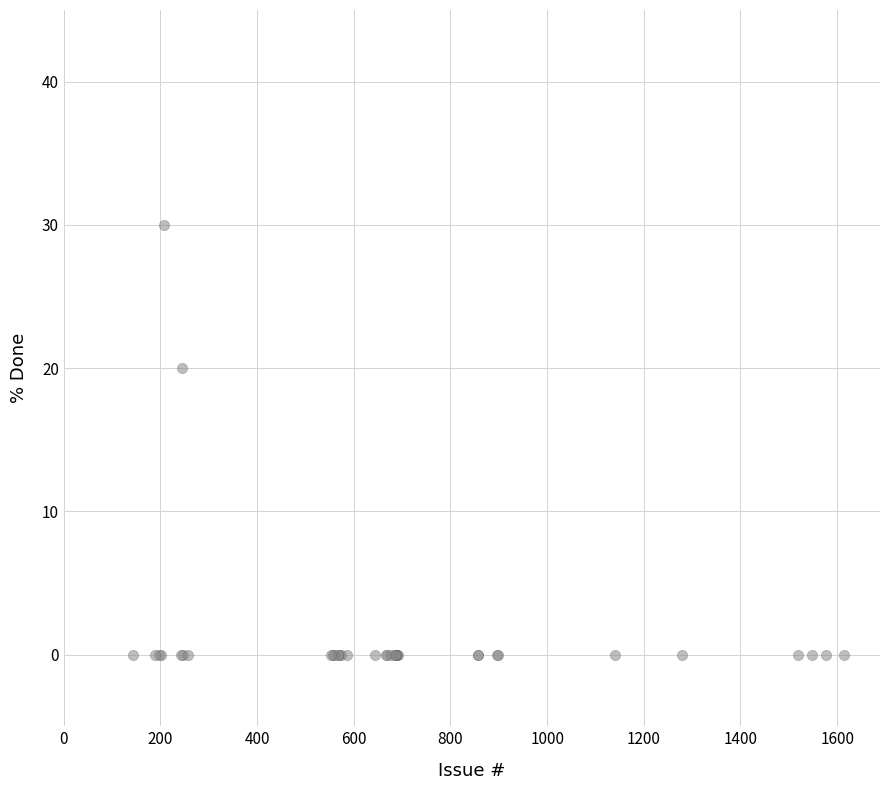

What Y value in the scatter plot is closest to 15?

20